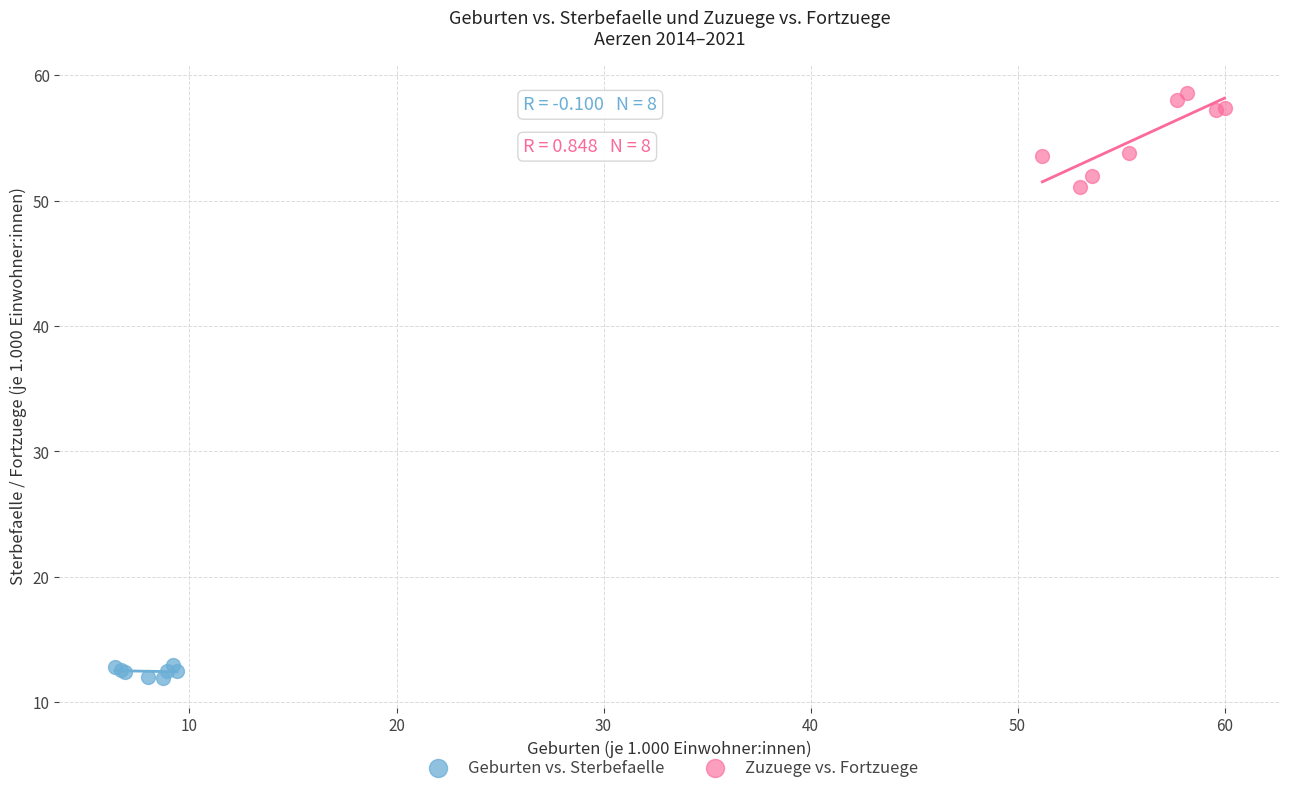

Which series has the widest spread of Y values?

Zuzuege vs. Fortzuege